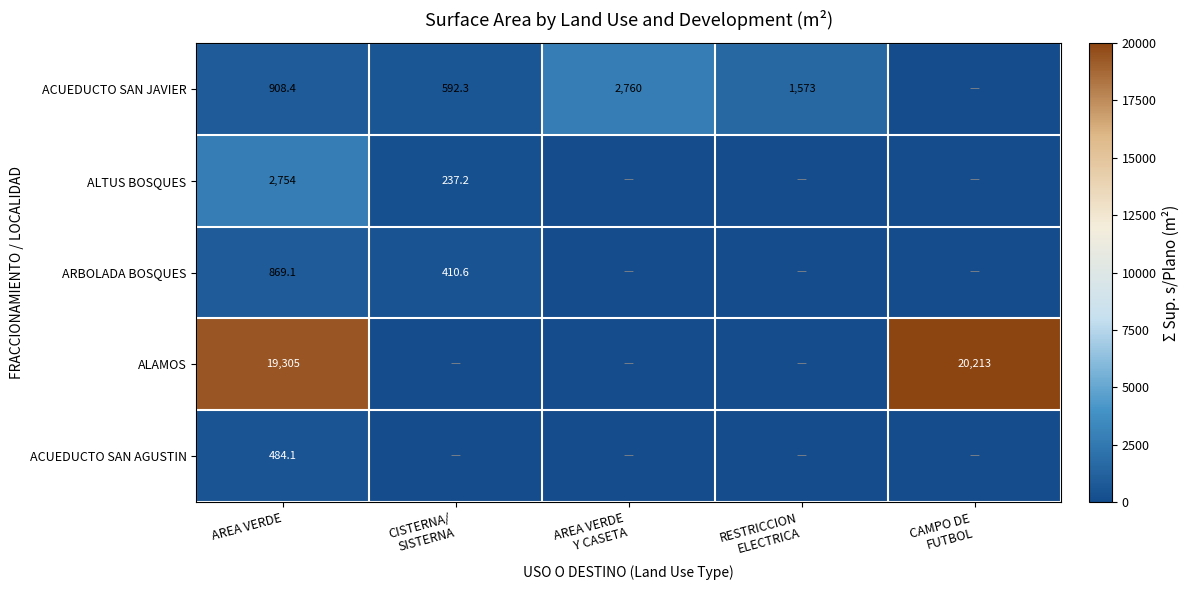

True or false: ALTUS BOSQUES has a value of 4001.2 at AREA VERDE.

False